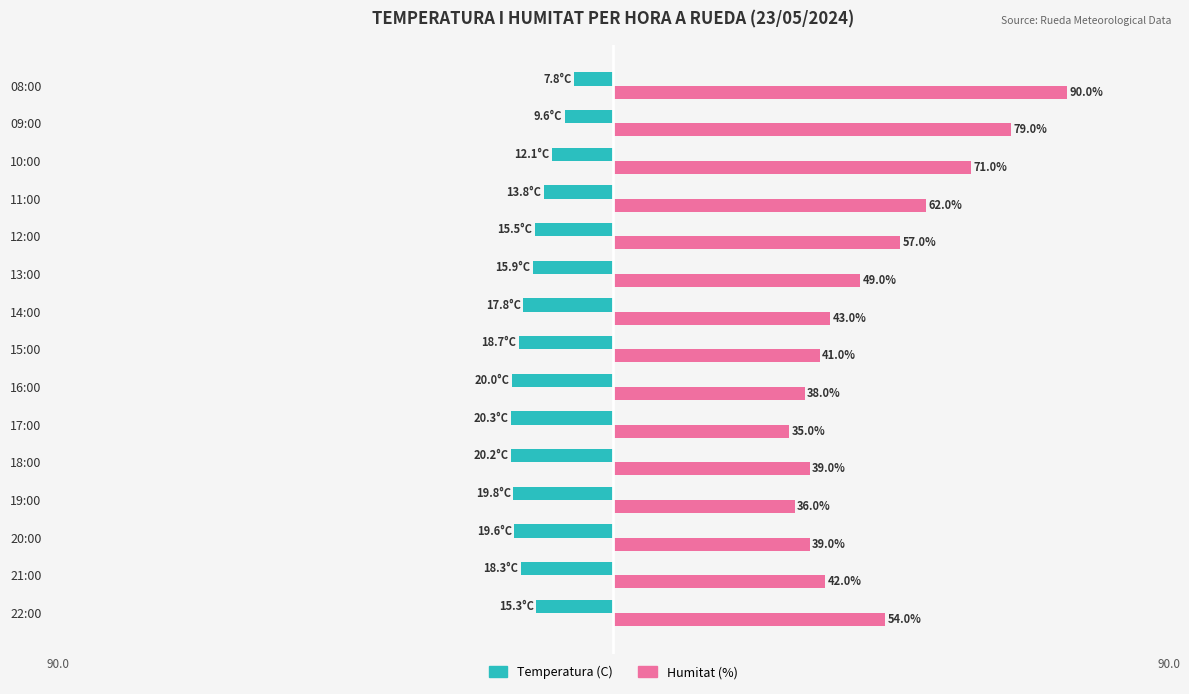

Which series has the largest total across all categories?

Humitat (%)